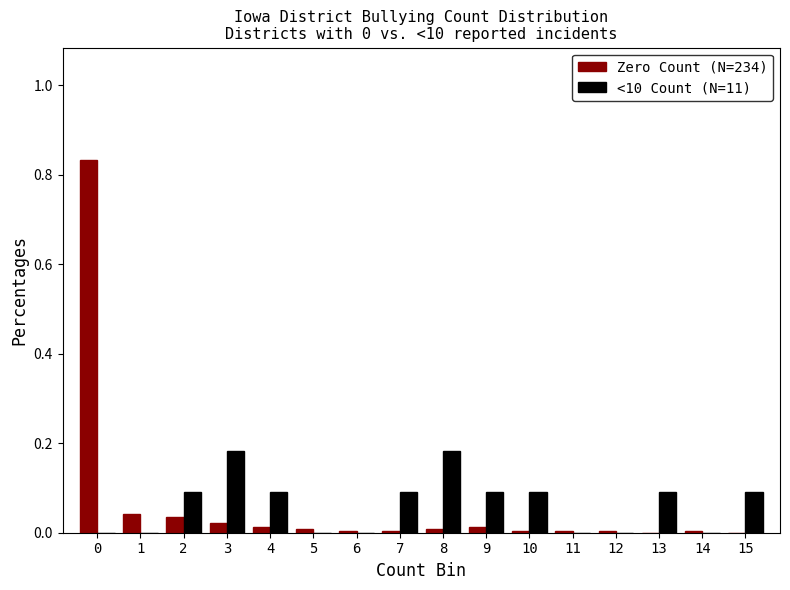

Is the value of Zero Count (N=234) at 10 greater than the value of <10 Count (N=11) at 3?

No